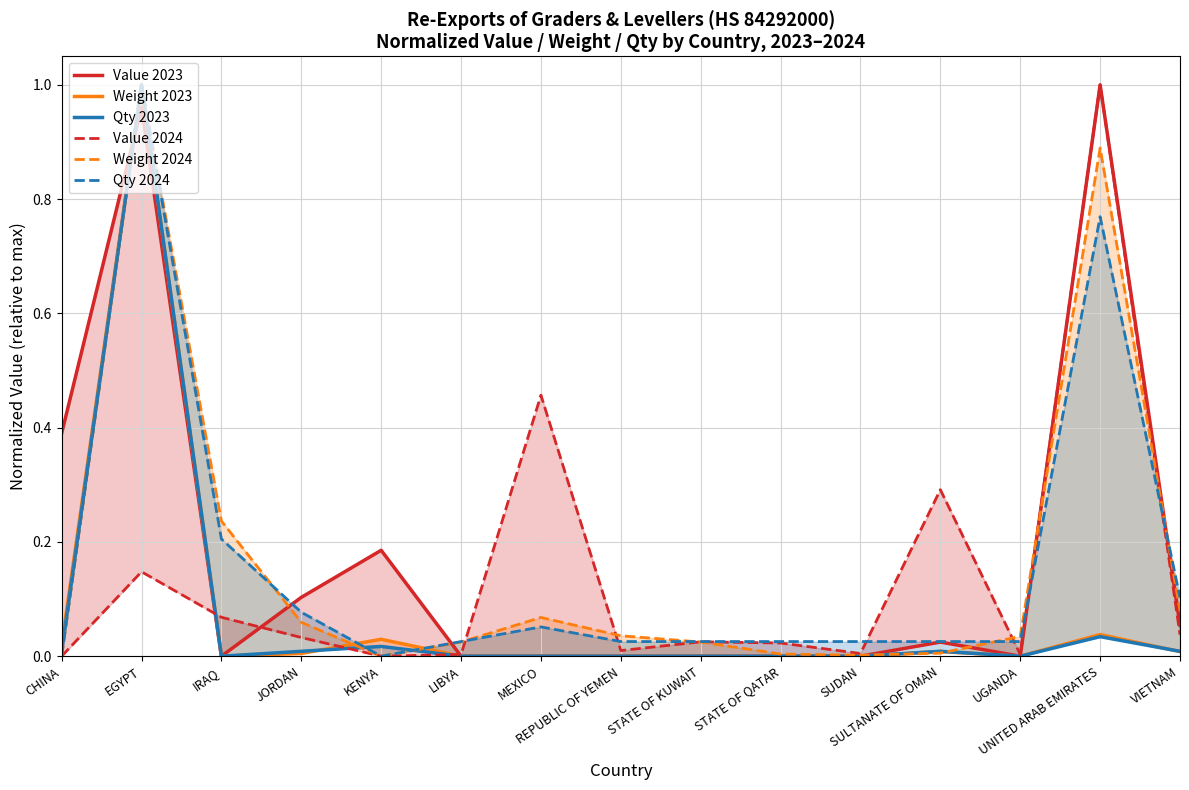

Where do Qty 2024 and Weight 2024 first cross each other?

IRAQ and JORDAN